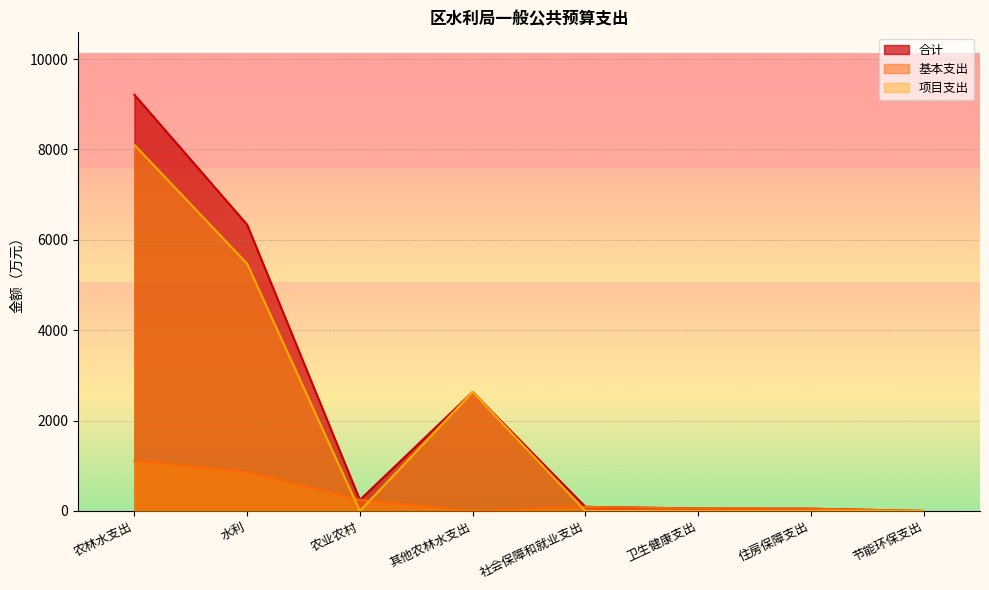

At which label is 基本支出 closest to 554?

农业农村